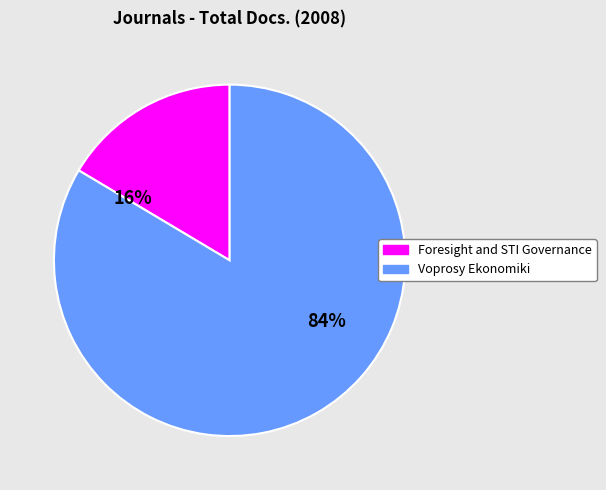

Rank the categories by value from highest to lowest.

Voprosy Ekonomiki, Foresight and STI Governance